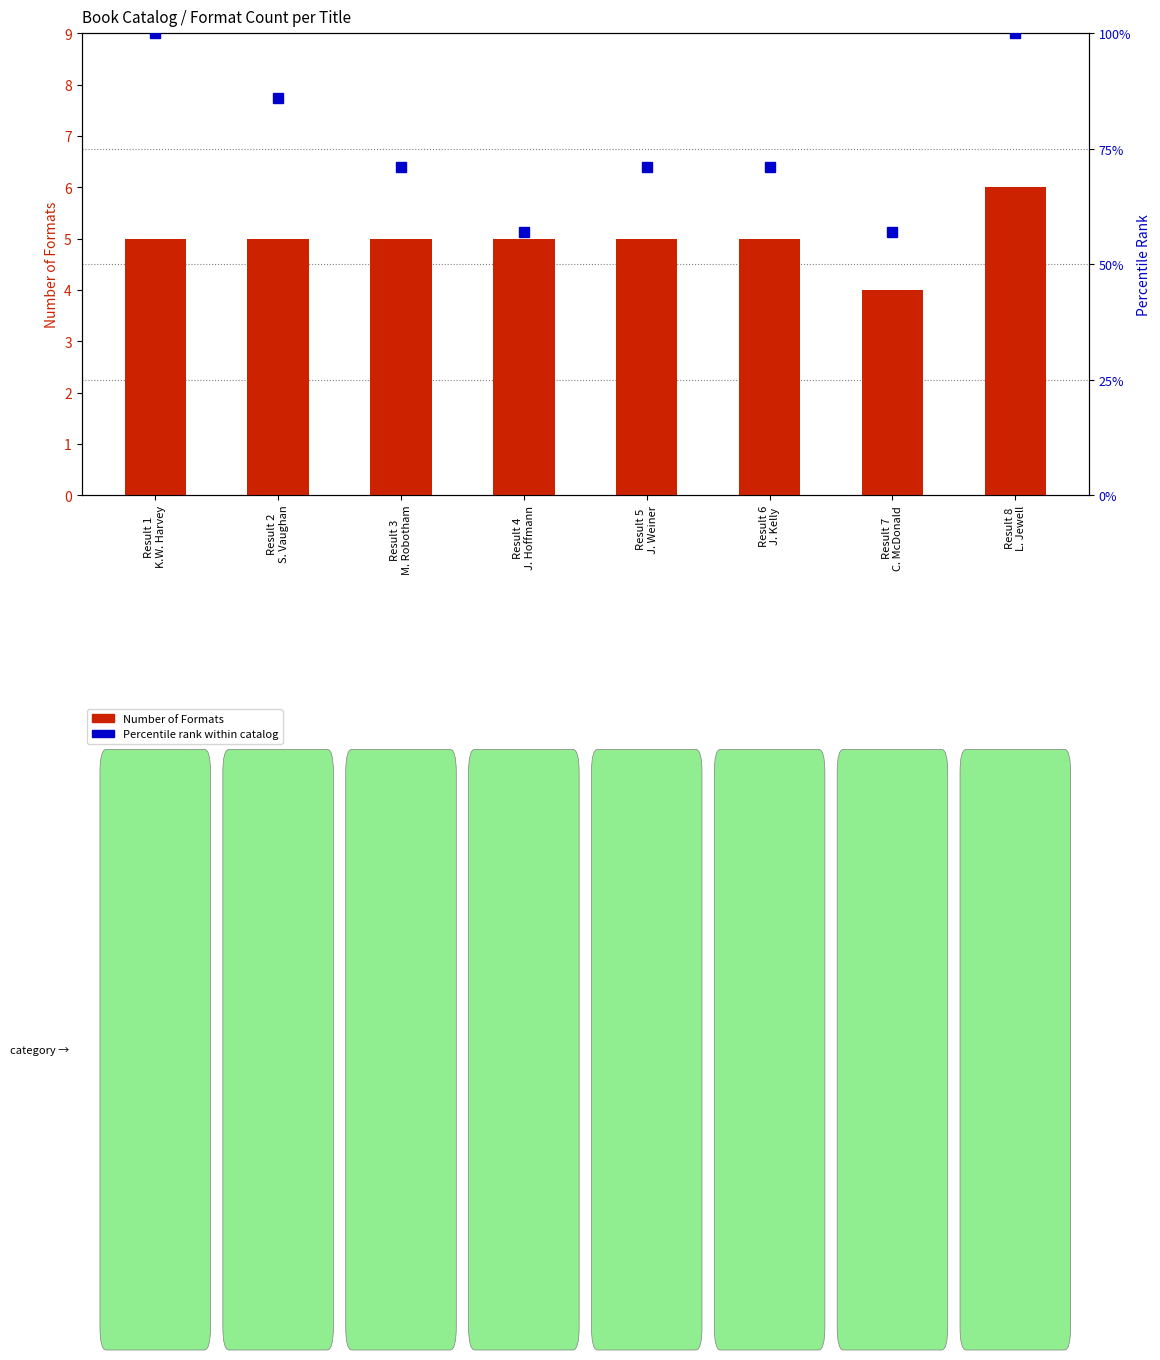

List the series in order of their peak value, lowest first.

Number of Formats, Percentile Rank